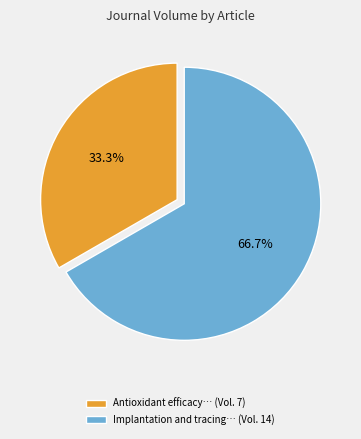

Is there a majority slice in this chart?

Yes